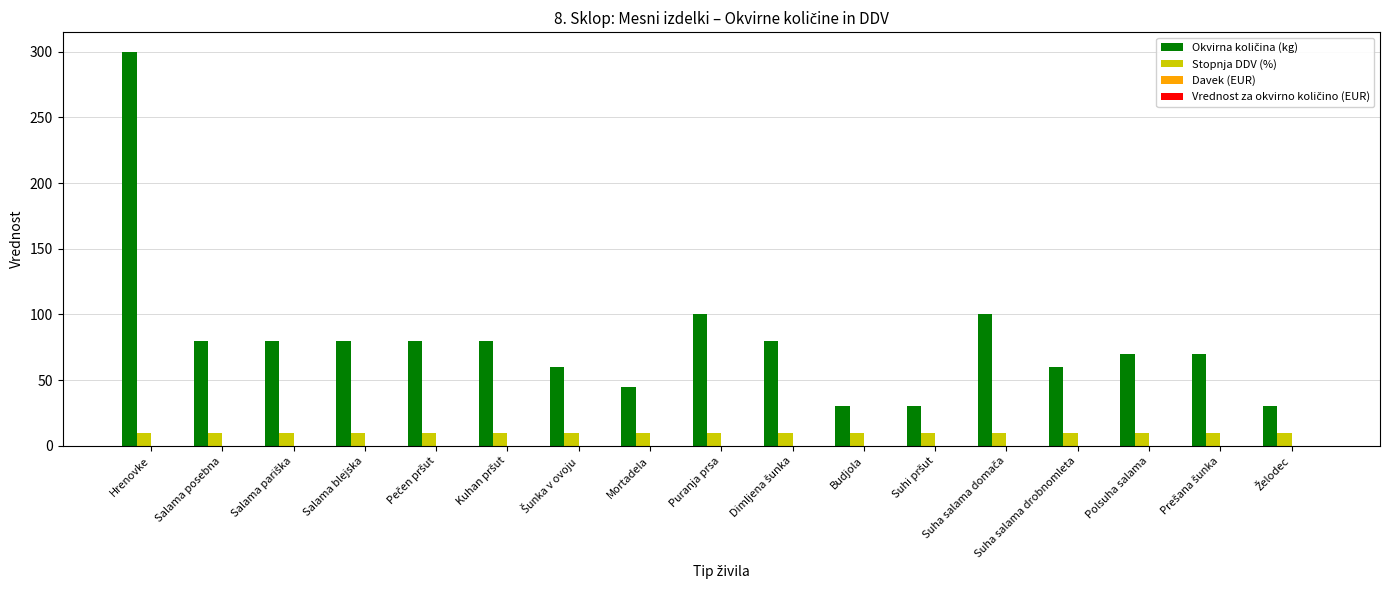

What is the total value across all series at Puranja prsa?

109.5